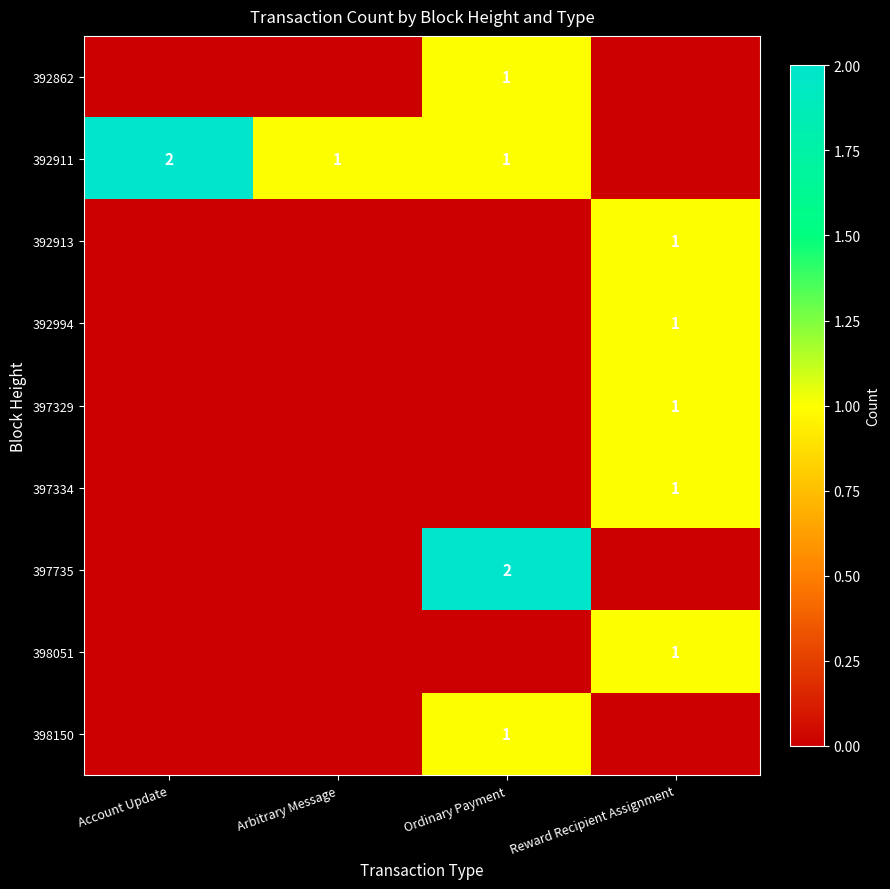

The 397735 series shows 2 at Ordinary Payment. True or false?

True